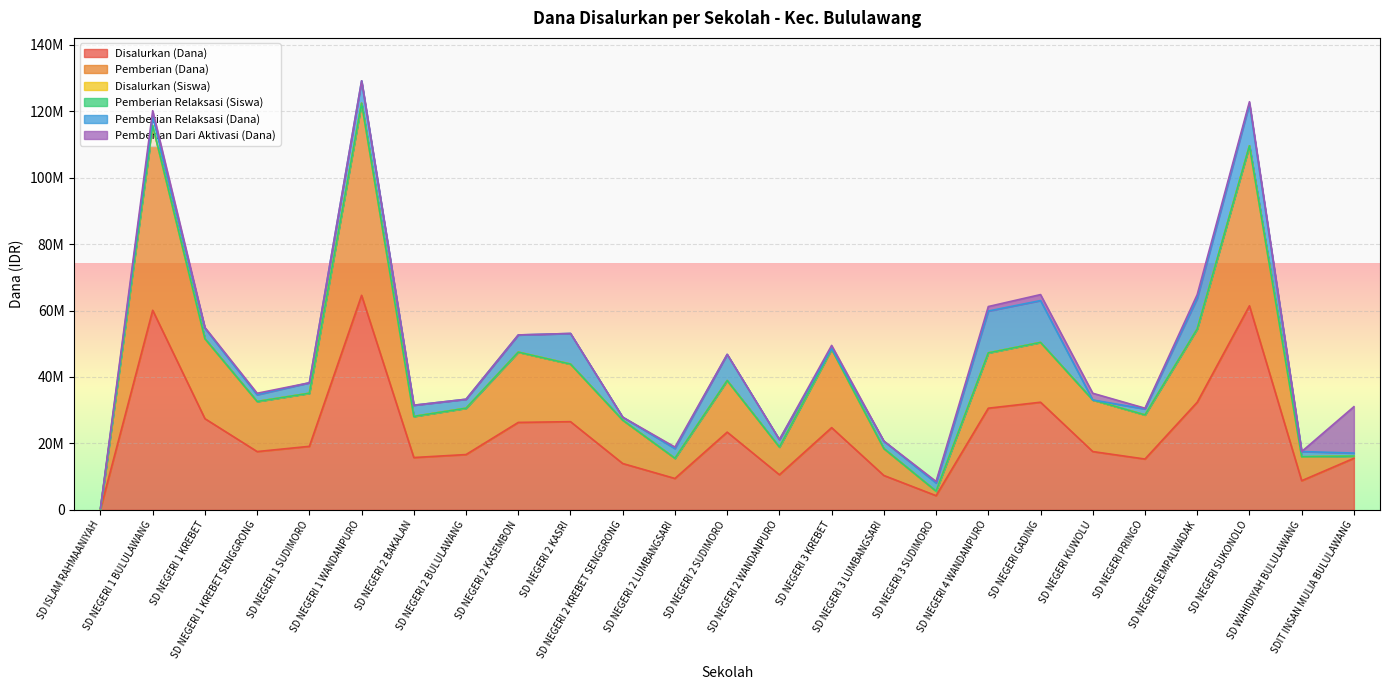

At which label does Pemberian (Dana) first exceed 33075000?

SD NEGERI 1 BULULAWANG